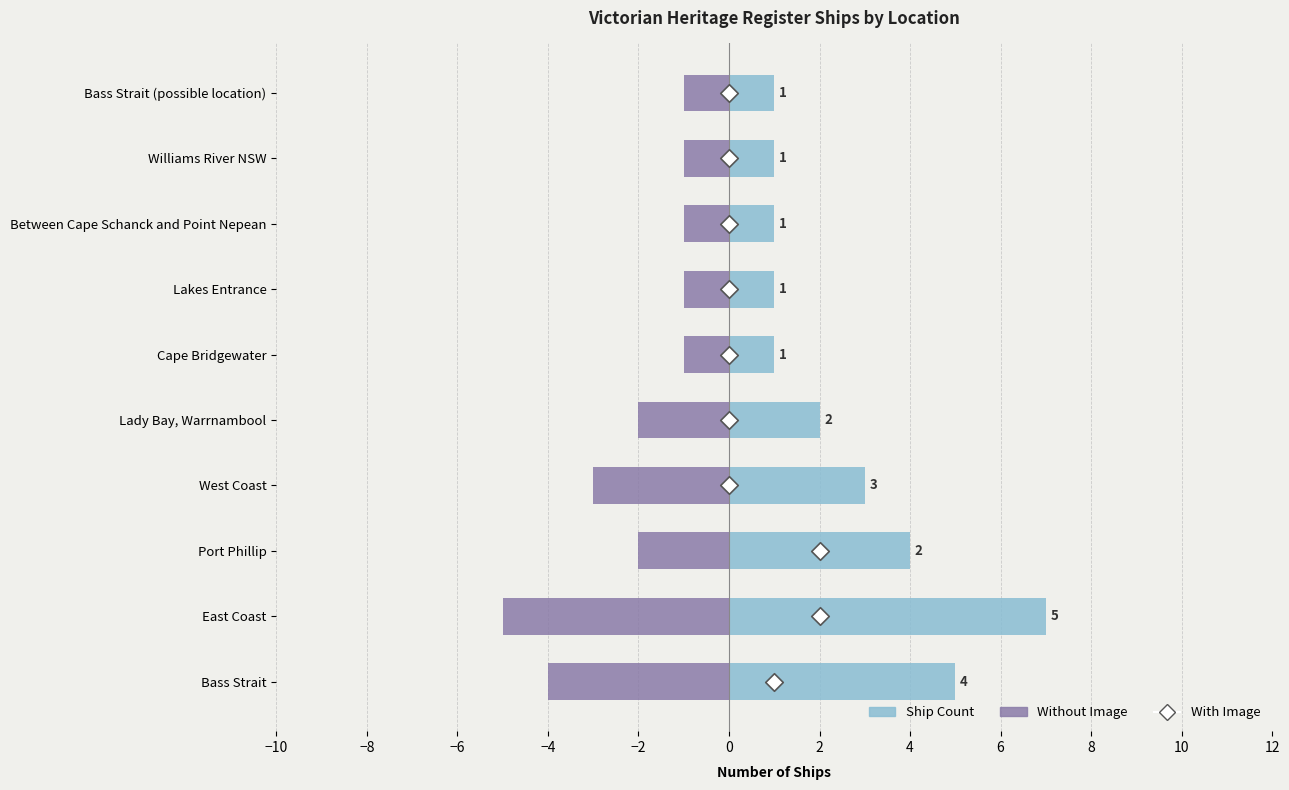

Which series reaches the minimum Y coordinate?

Without Image